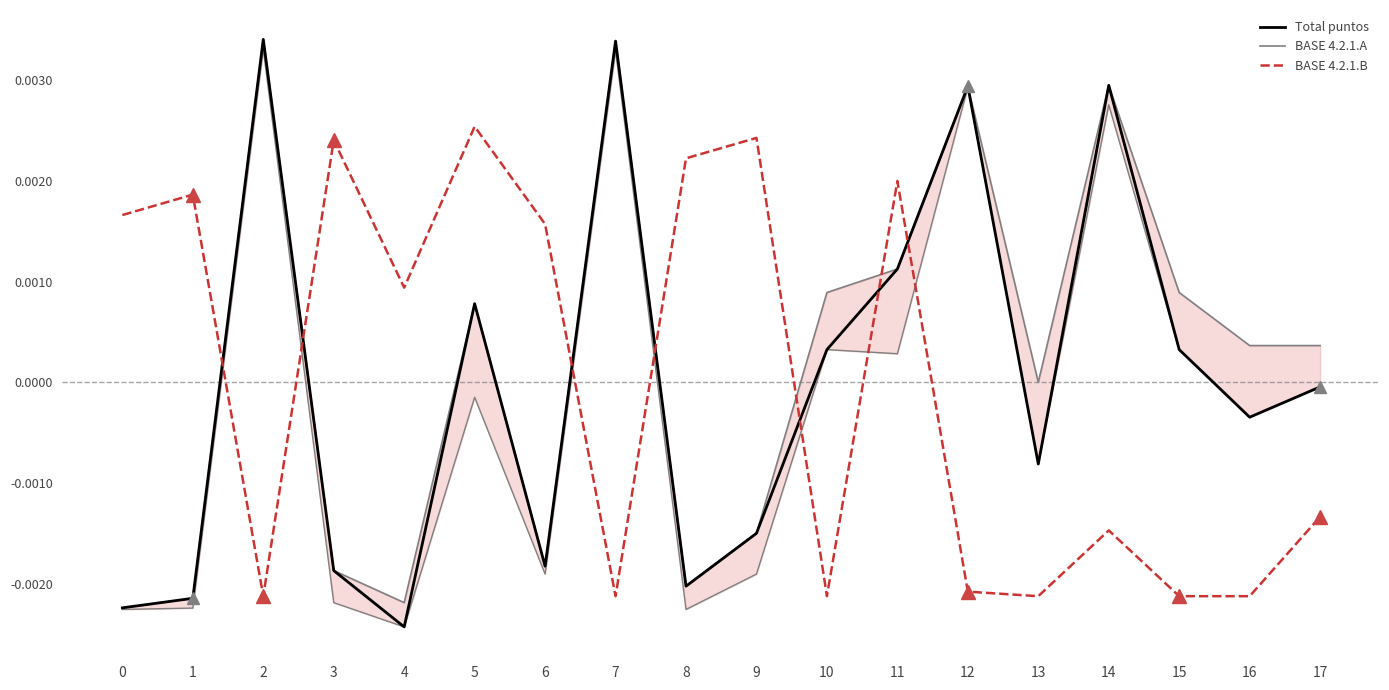

The BASE 4.2.1.B series shows -0.0 at 10. True or false?

False